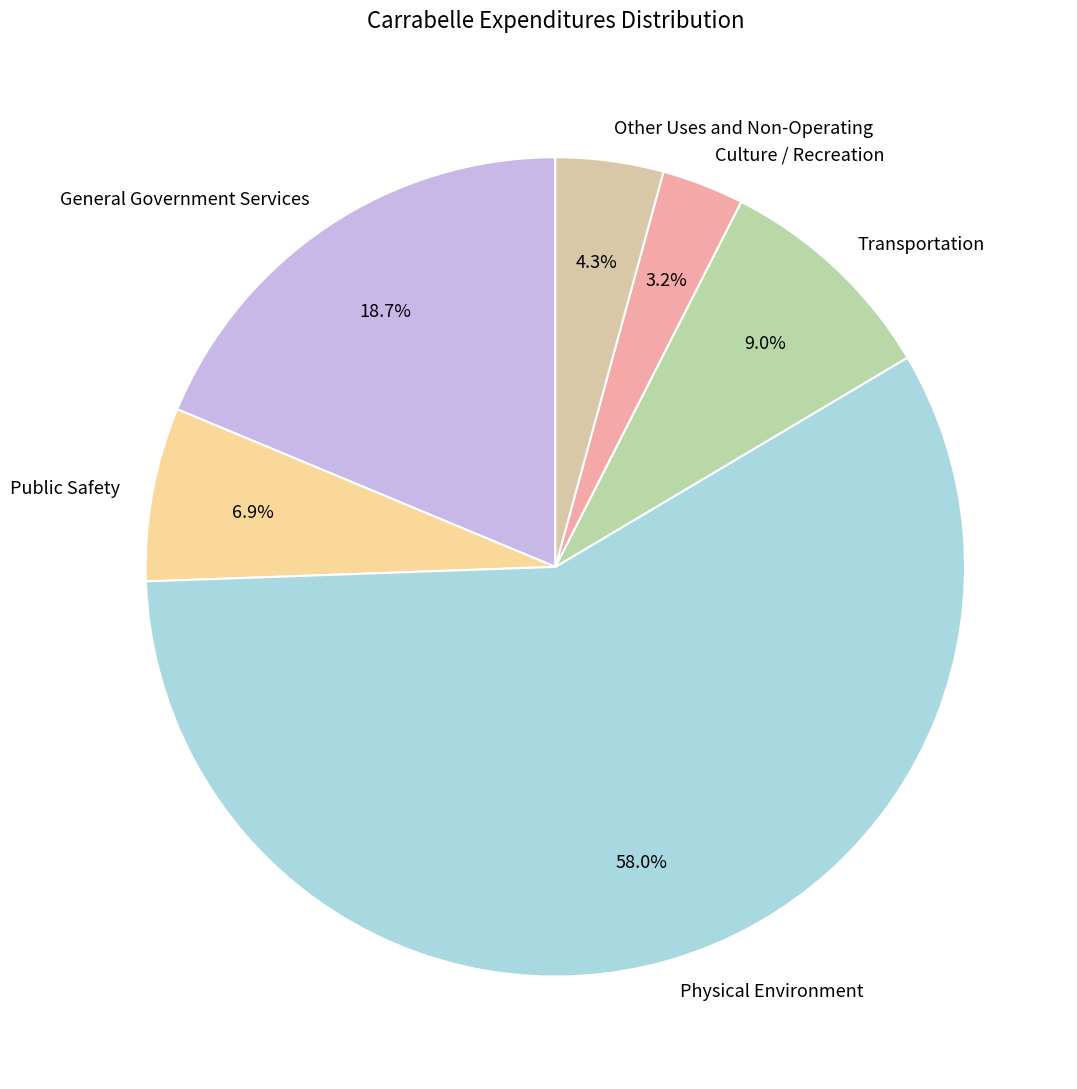

Rank the categories by value from highest to lowest.

Physical Environment, General Government Services, Transportation, Public Safety, Other Uses and Non-Operating, Culture / Recreation